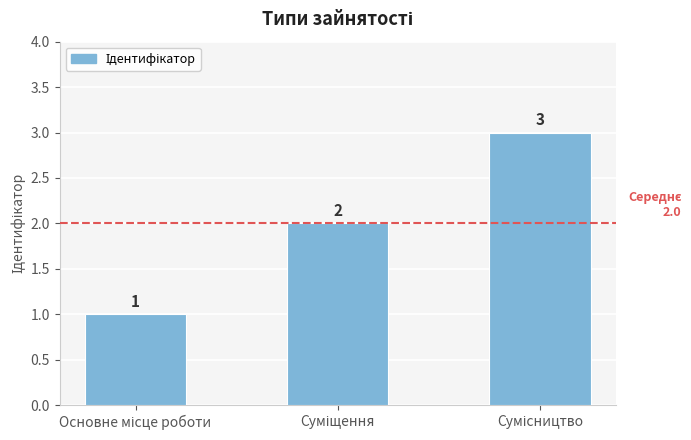

What is the difference between the maximum and minimum values?

2